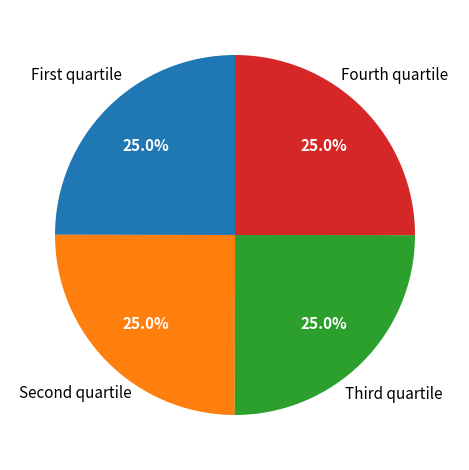

Is there a majority slice in this chart?

No